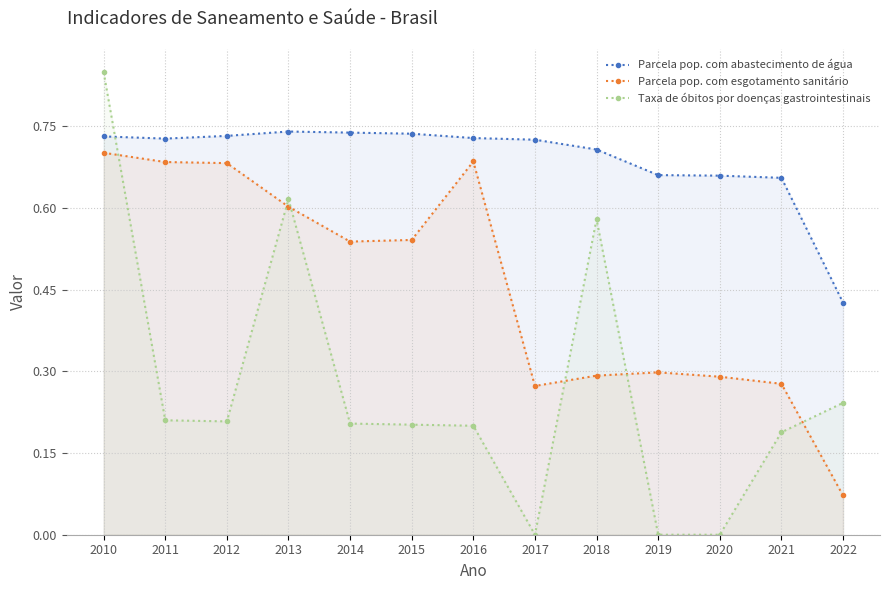

Reading right to left, transcribe all the data shown in this chart.

Parcela pop. com abastecimento de água: 2022=0.4	2021=0.7	2020=0.7	2019=0.7	2018=0.7	2017=0.7	2016=0.7	2015=0.7	2014=0.7	2013=0.7	2012=0.7	2011=0.7	2010=0.7
Parcela pop. com esgotamento sanitário: 2022=0.1	2021=0.3	2020=0.3	2019=0.3	2018=0.3	2017=0.3	2016=0.7	2015=0.5	2014=0.5	2013=0.6	2012=0.7	2011=0.7	2010=0.7
Taxa de óbitos por doenças gastrointestinais: 2022=0.2	2021=0.2	2020=0.0	2019=0.0	2018=0.6	2017=0.0	2016=0.2	2015=0.2	2014=0.2	2013=0.6	2012=0.2	2011=0.2	2010=0.8